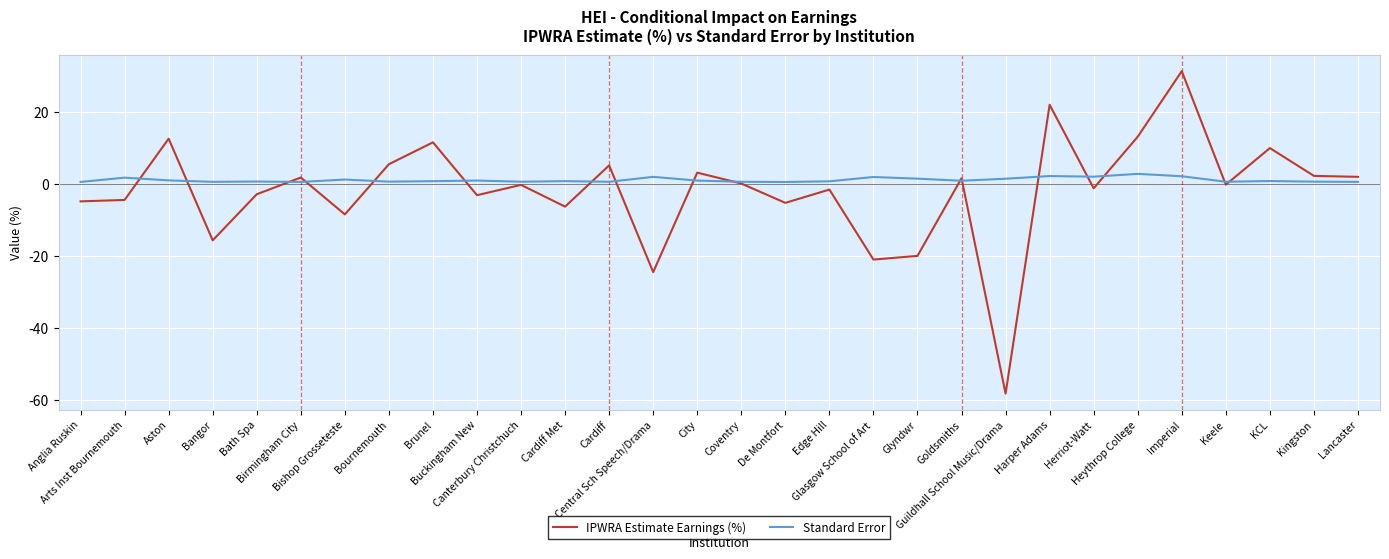

Rank the series by their maximum value, from lowest to highest.

Standard Error, IPWRA Estimate Earnings (%)